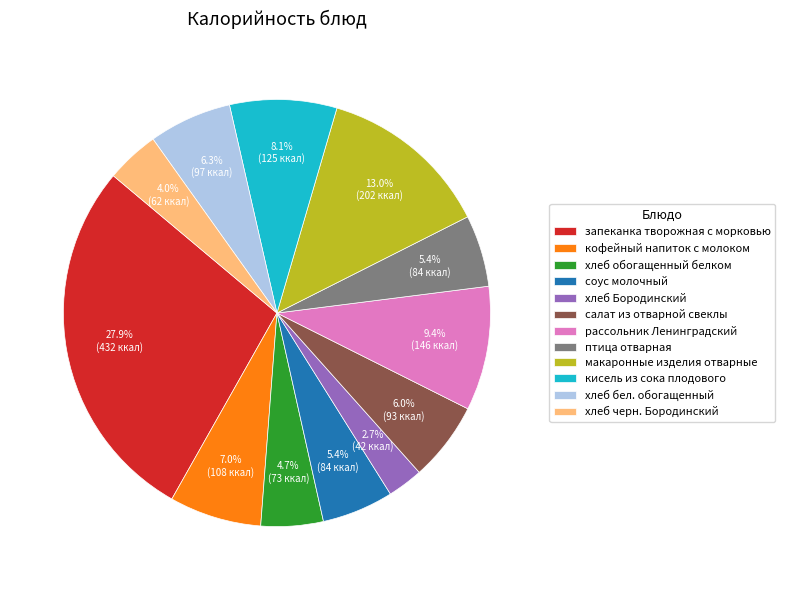

Combined, what portion of the pie is рассольник Ленинградский and соус молочный?

14.8%